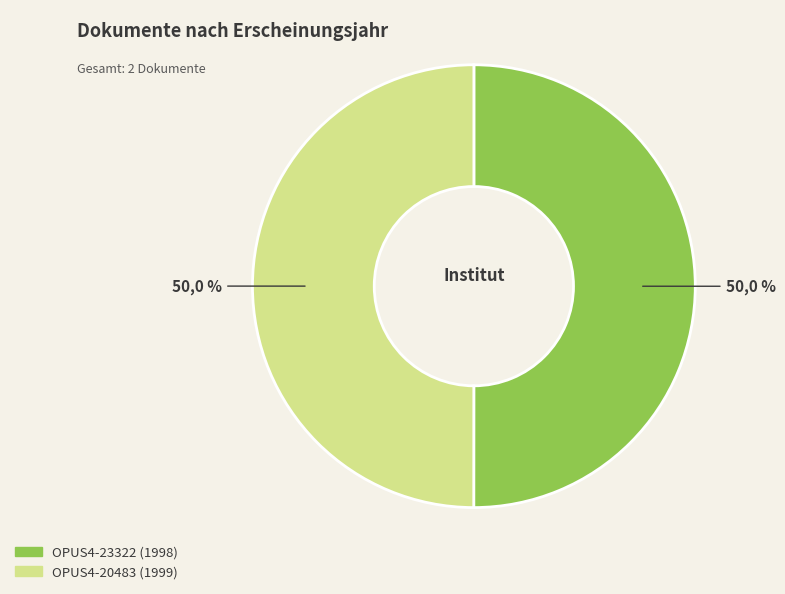

To the nearest percent, what is the combined percentage of OPUS4-23322 (1998) and OPUS4-20483 (1999)?

100%